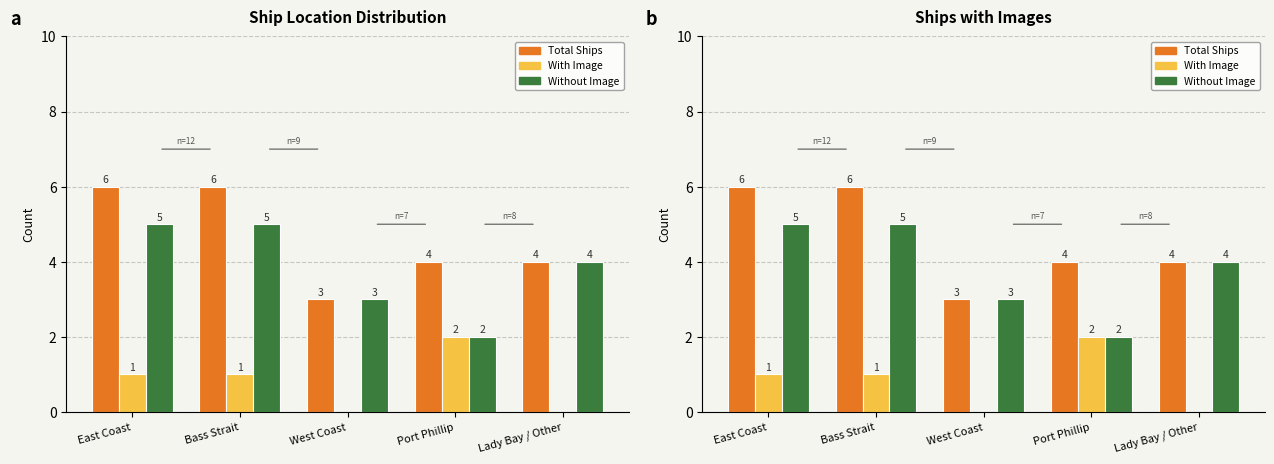

Reading left to right, transcribe all the data shown in this chart.

Total Ships: 6	6	3	4	4
With Image: 1	1	0	2	0
Without Image: 5	5	3	2	4